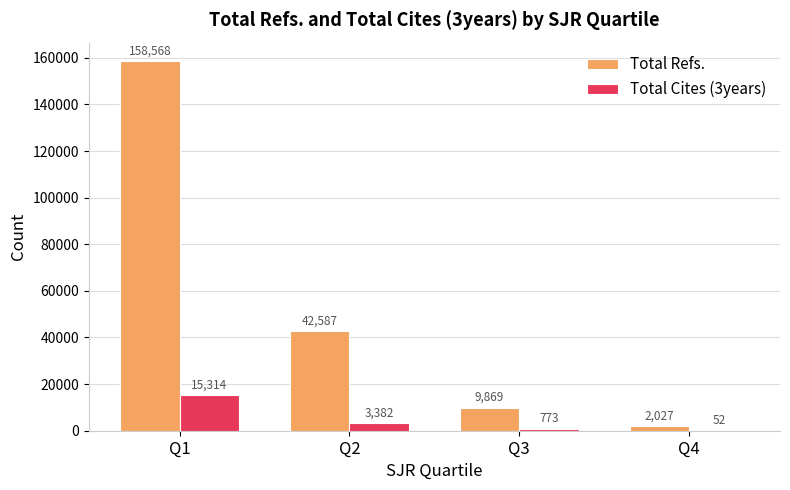

Read the Total Cites (3years) value at Q3.

773